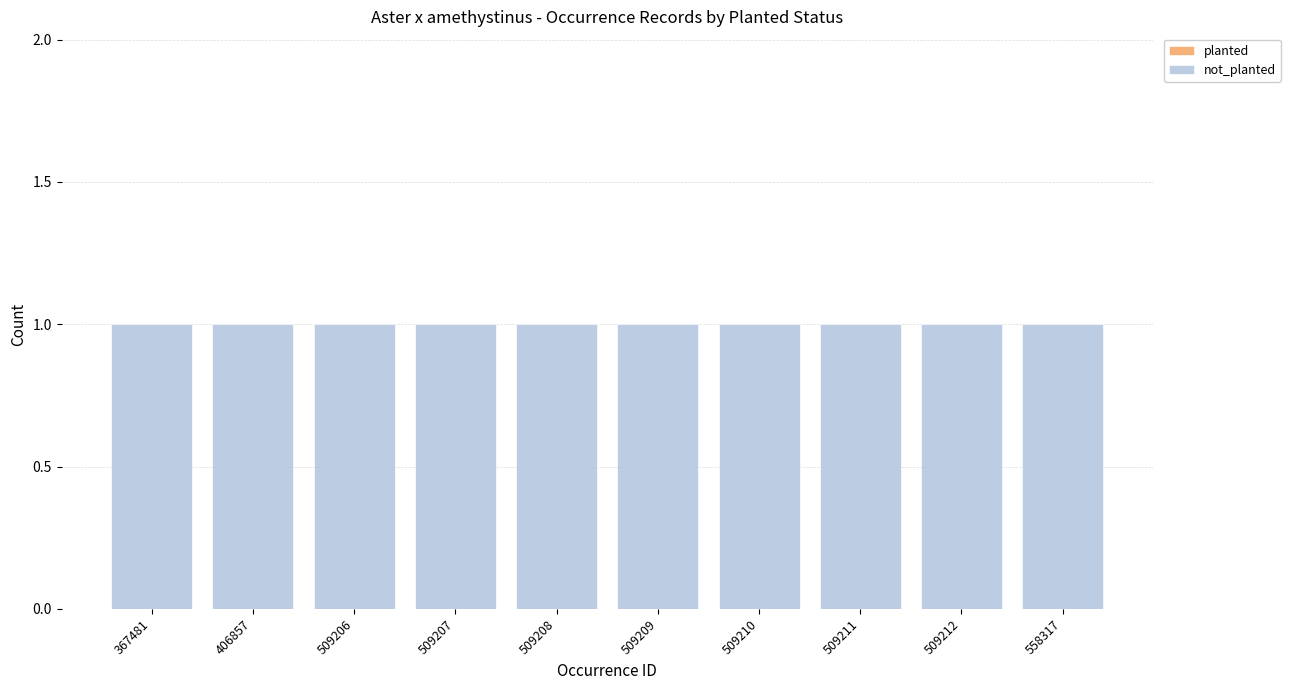

What is the lowest value of the not_planted series?

1